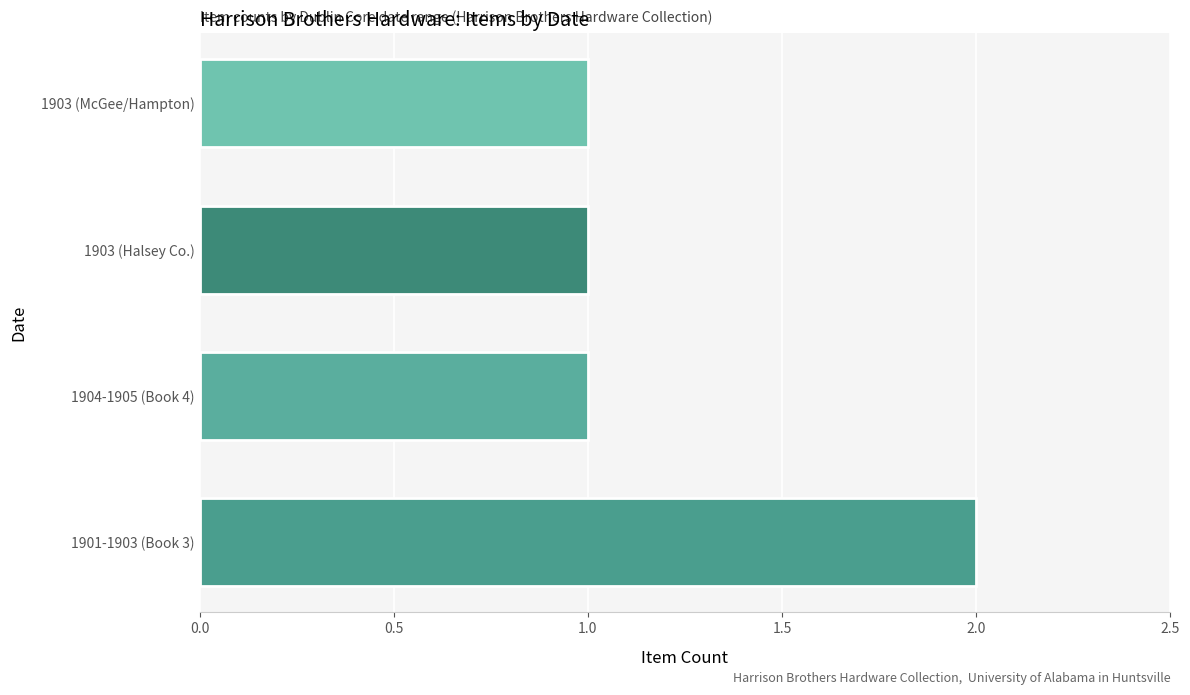

What is the sum of all values?

5